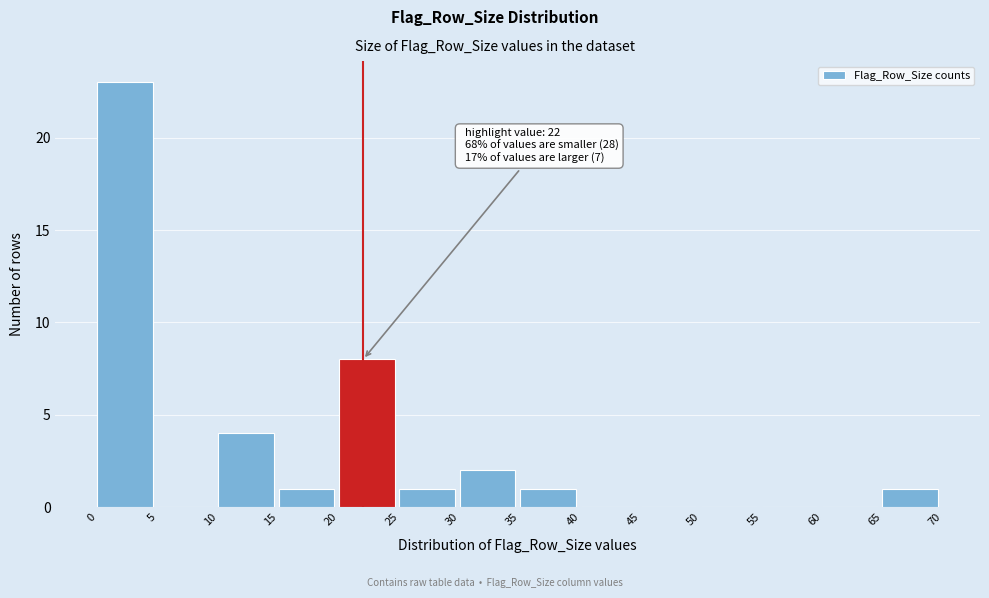

Over which range of the x-axis is the bar tallest?

0 to 5